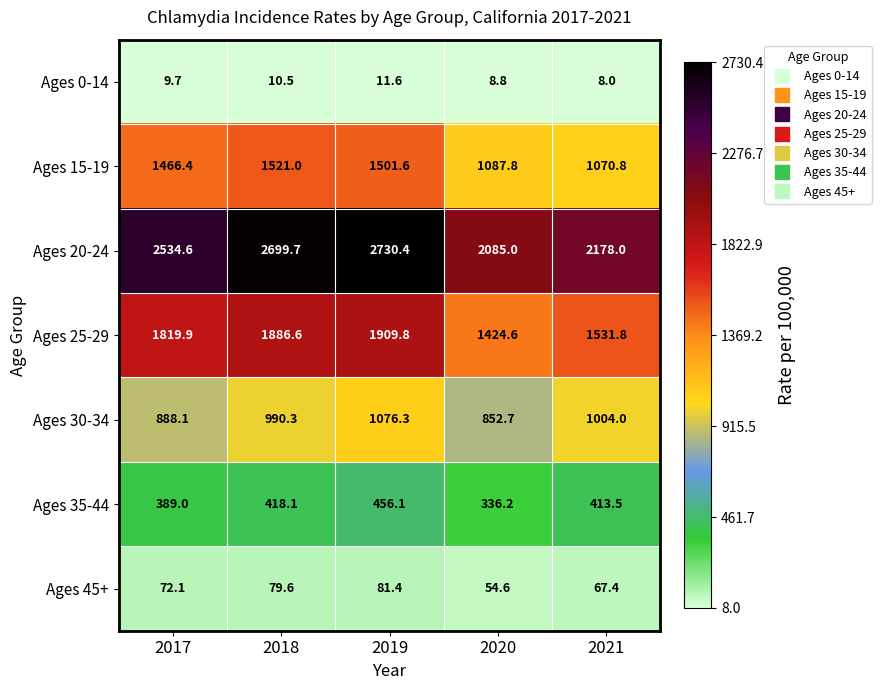

What is the average value of the Ages 20-24 series?

2445.5